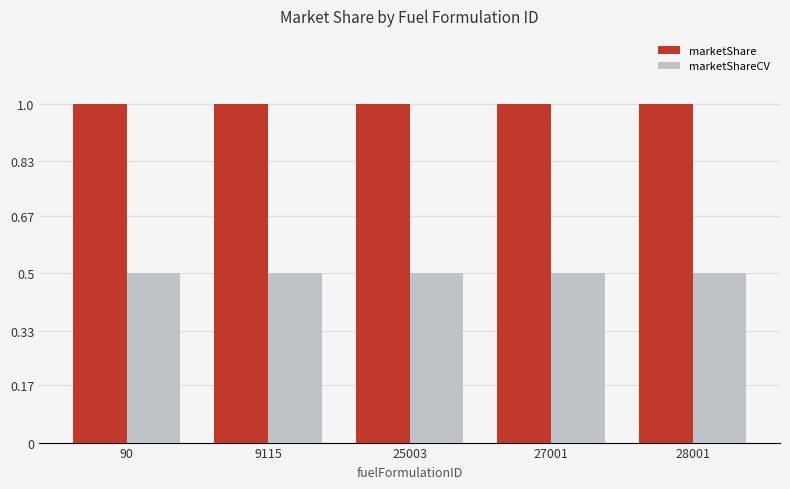

What is the smallest value displayed?

0.5